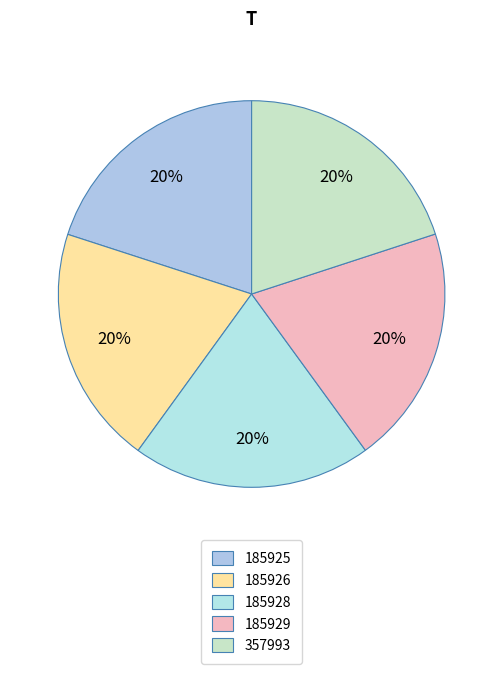

Do 357993 and 185926 together represent more than half of the pie?

No